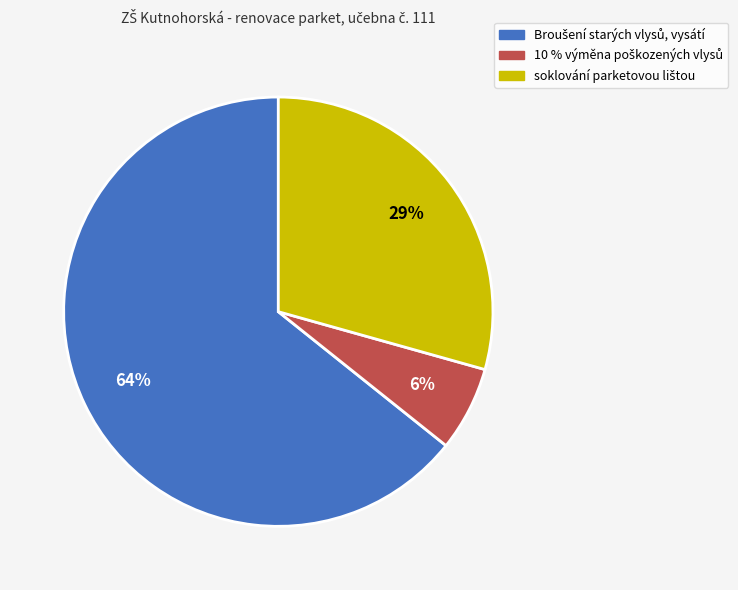

To the nearest percent, what is the average slice percentage?

33%